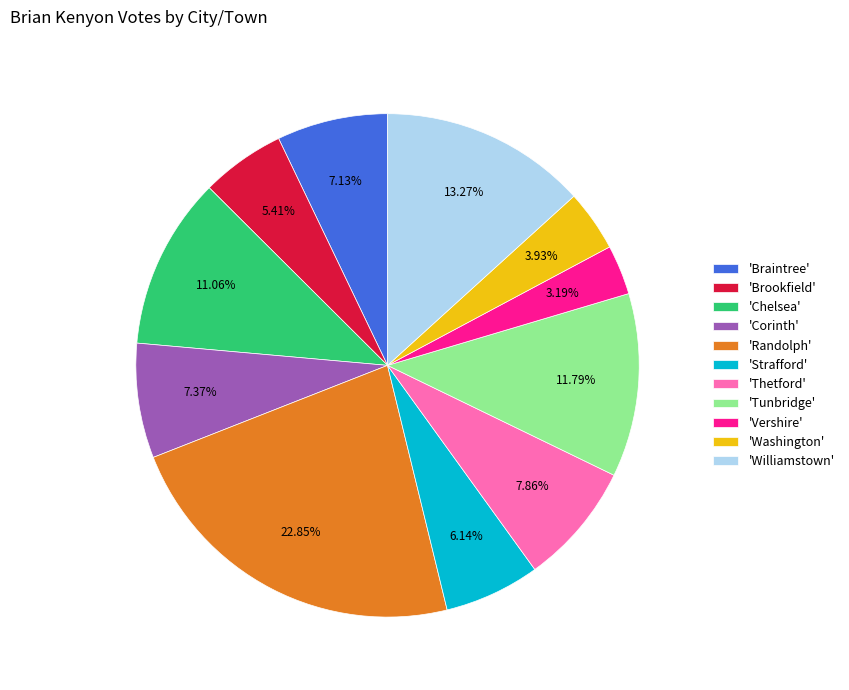

What is the largest slice in the pie chart?

'Randolph'